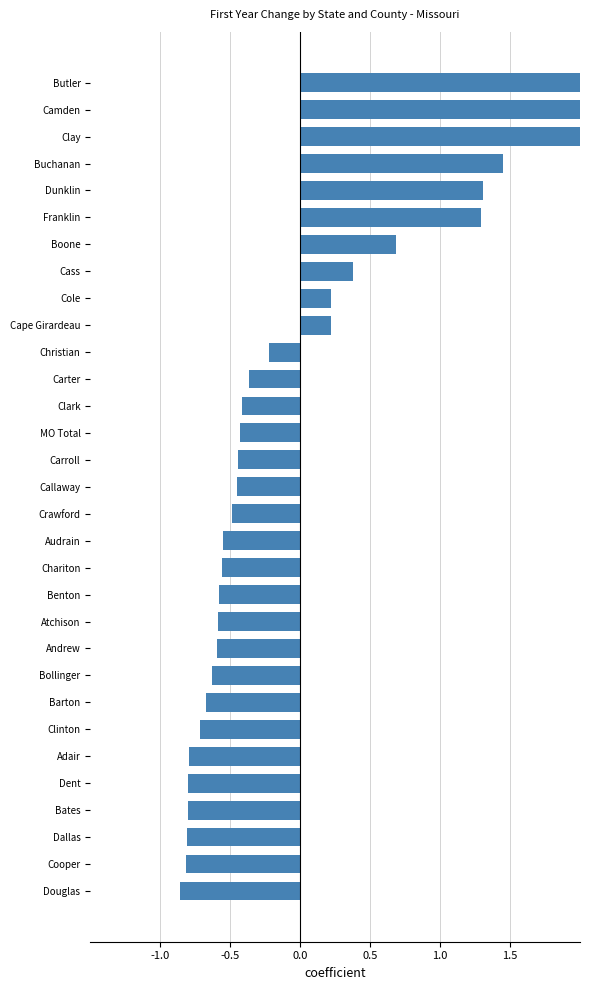

Reading right to left, what are all the values shown in this chart?

-0.9	-0.8	-0.8	-0.8	-0.8	-0.8	-0.7	-0.7	-0.6	-0.6	-0.6	-0.6	-0.6	-0.6	-0.5	-0.5	-0.4	-0.4	-0.4	-0.4	-0.2	0.2	0.2	0.4	0.7	1.3	1.3	1.5	2.1	2.3	2.6